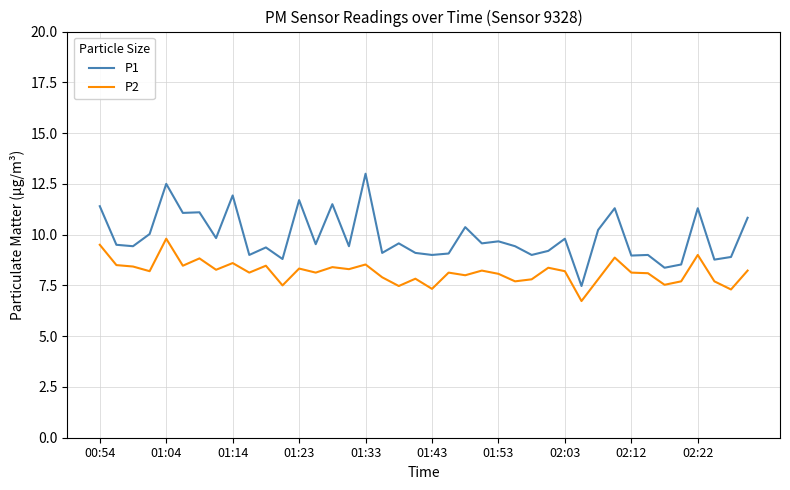

Rank the series by their average value, from lowest to highest.

P2, P1